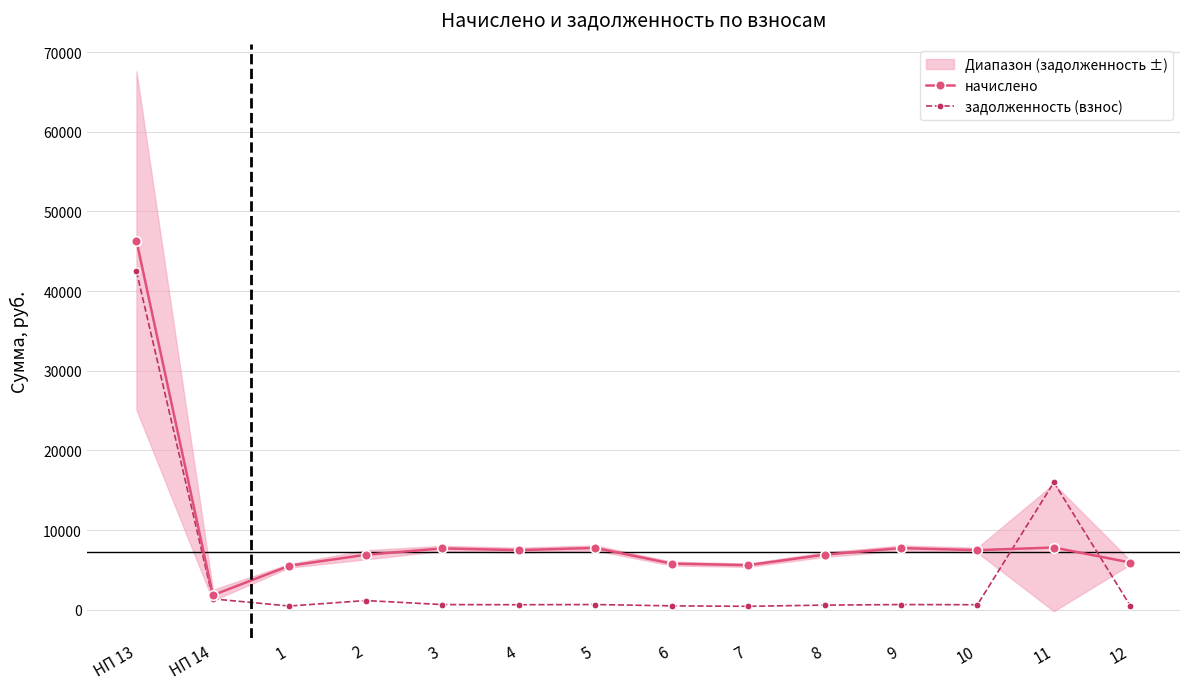

What is the label of the 5th point from the right?

8